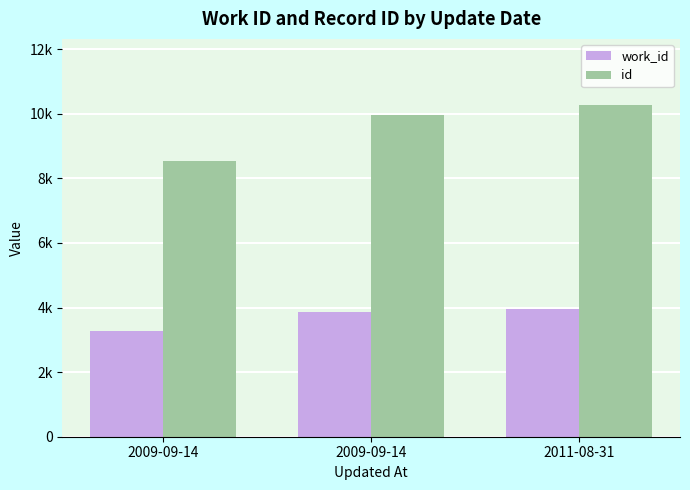

How many work_id values are between 3275 and 3948?

3